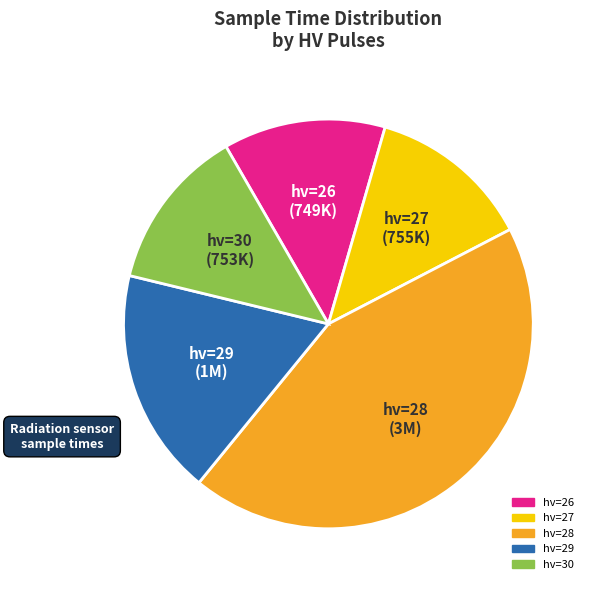

Does any single category account for the majority?

No